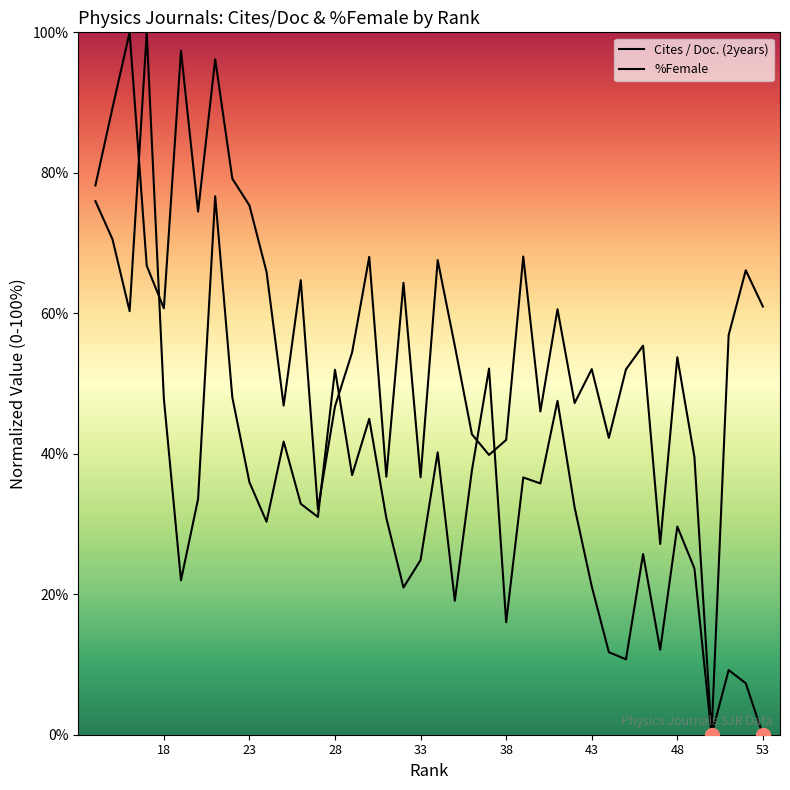

How many data points in Cites / Doc. (2years) are above 32?

21